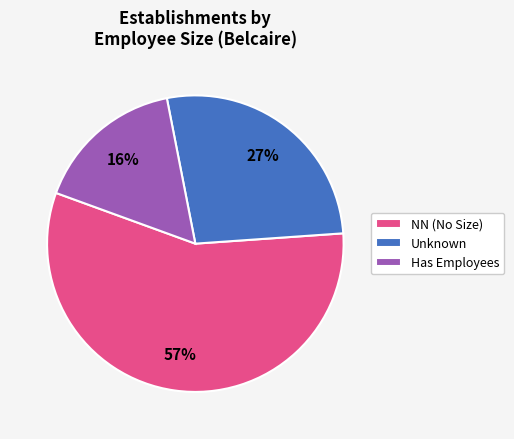

Count the number of slices in the pie.

3